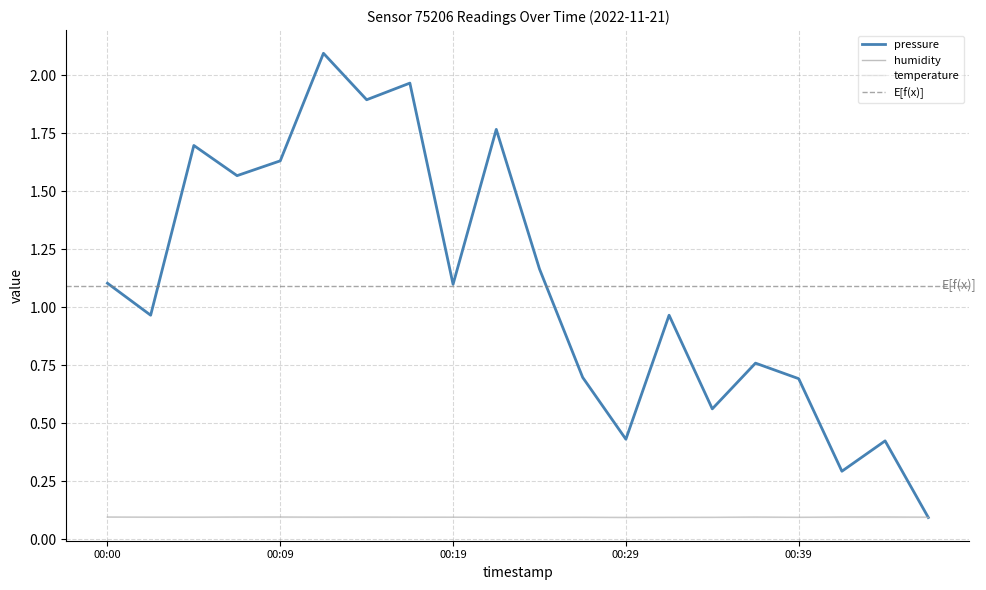

Is this an area chart (filled region under the line)?

No